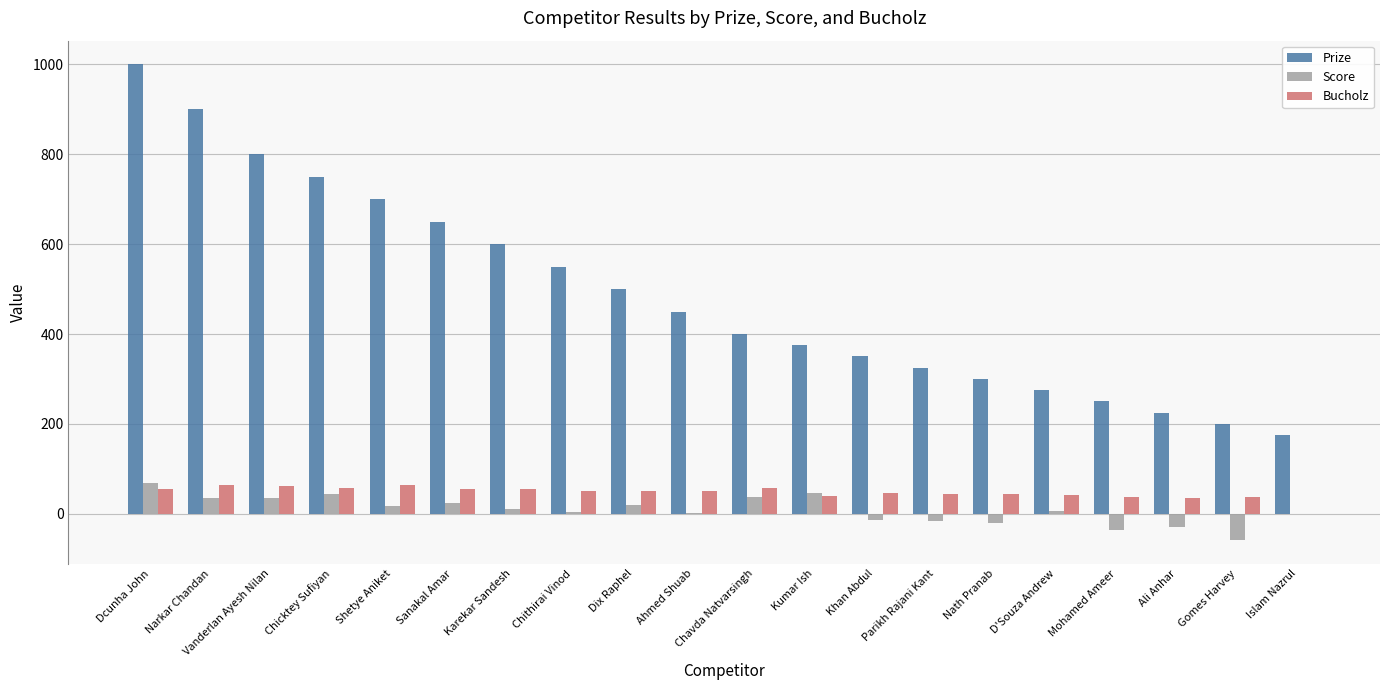

Which series changed the most between Parikh Rajani Kant and D'Souza Andrew?

Prize